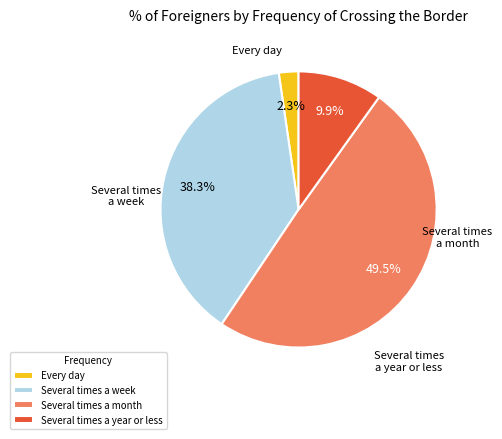

Rank the categories by value from highest to lowest.

Several times a month, Several times a week, Several times a year or less, Every day